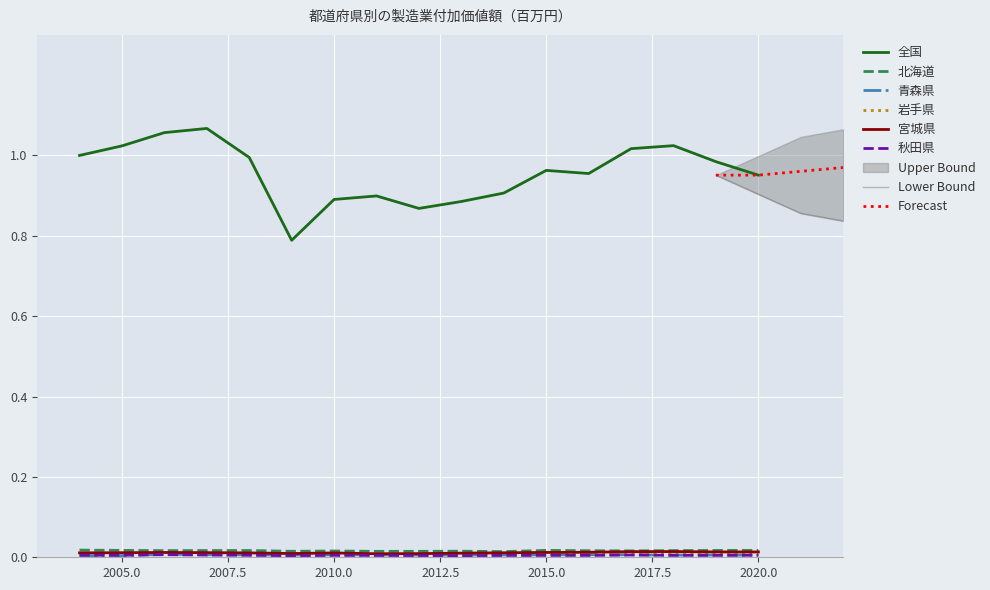

List the series in order of their peak value, lowest first.

秋田県, 青森県, 岩手県, 宮城県, 北海道, 全国